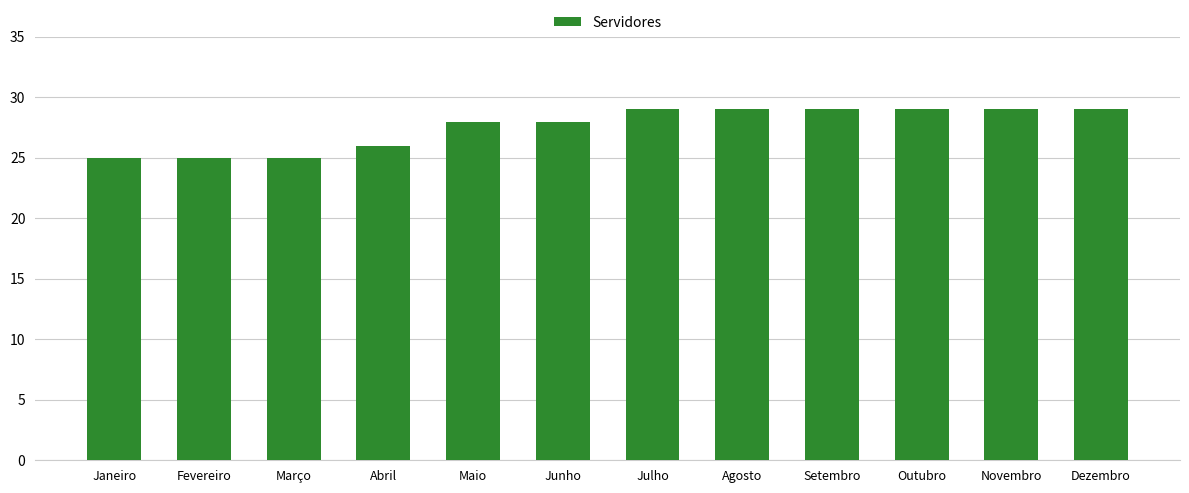

The chart shows a value of 25 at Janeiro. True or false?

True